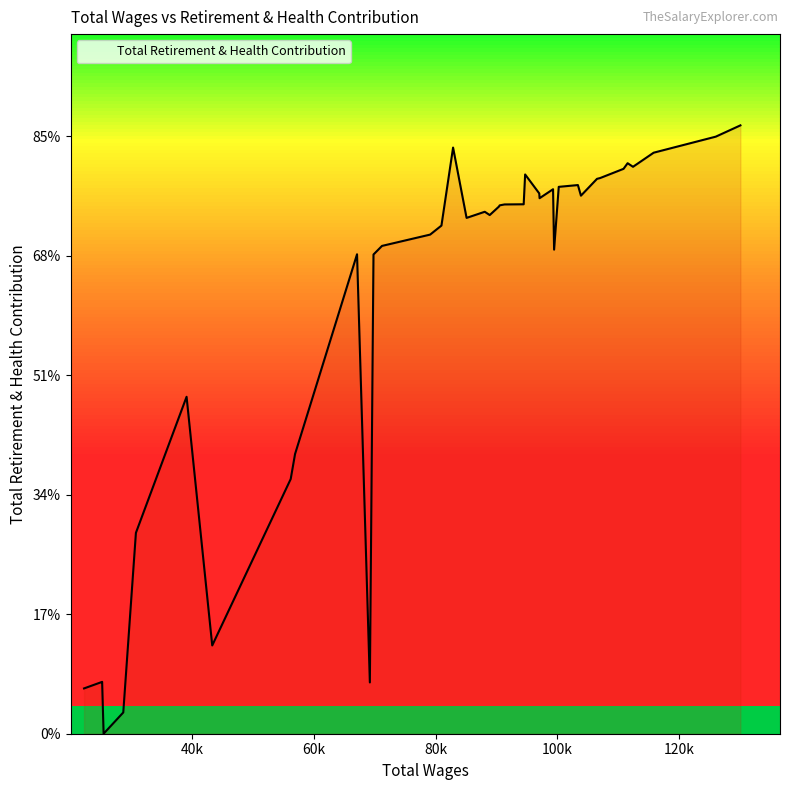

Is this an area chart (filled region under the line)?

Yes